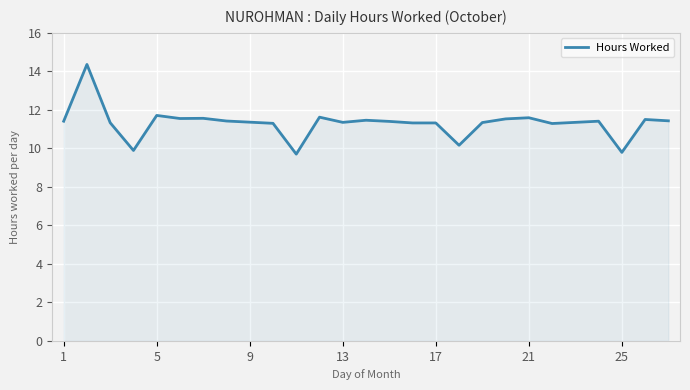

What is the smallest value displayed?

9.7